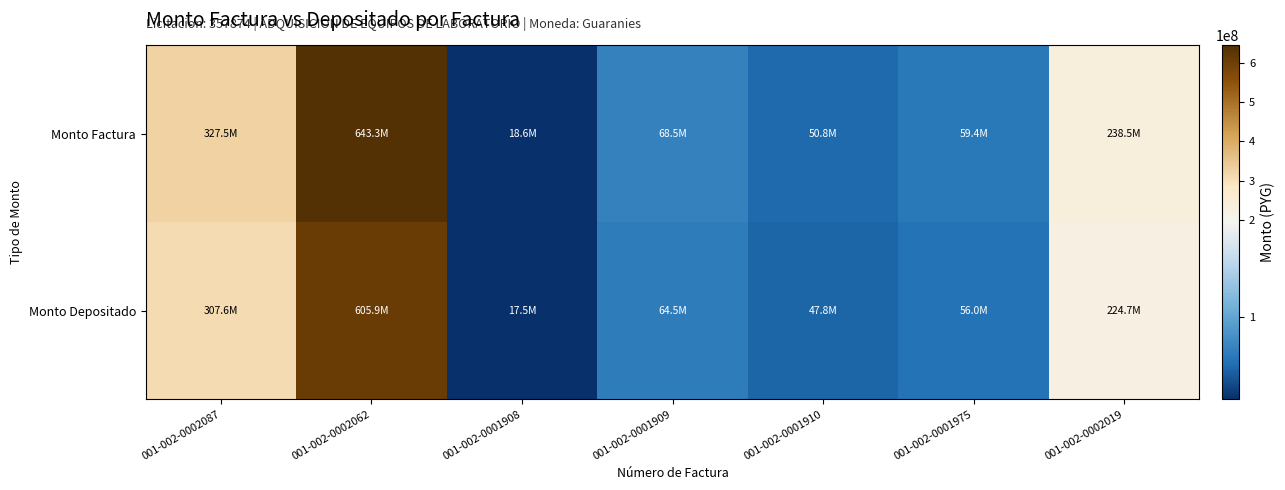

Rank the series by their maximum value, from highest to lowest.

Monto Factura, Monto Depositado